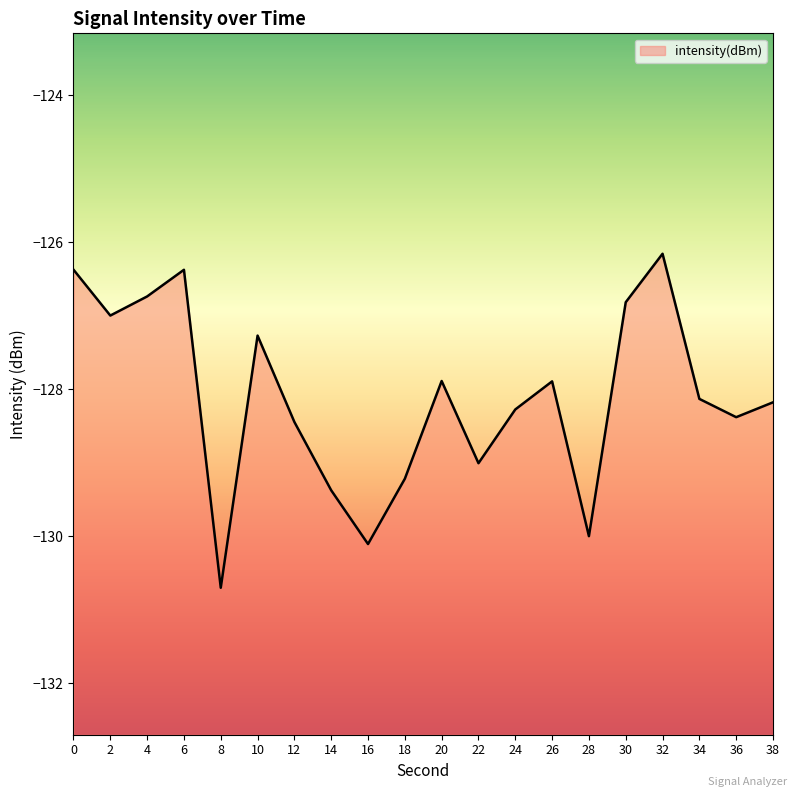

How many data points are above -128?

9